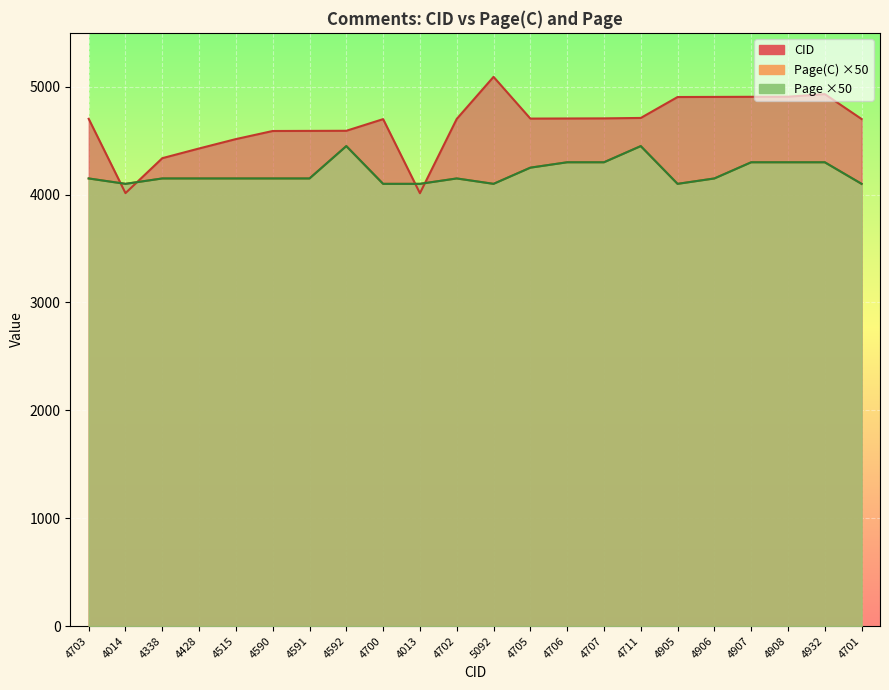

Which label corresponds to the largest value in the chart?

5092